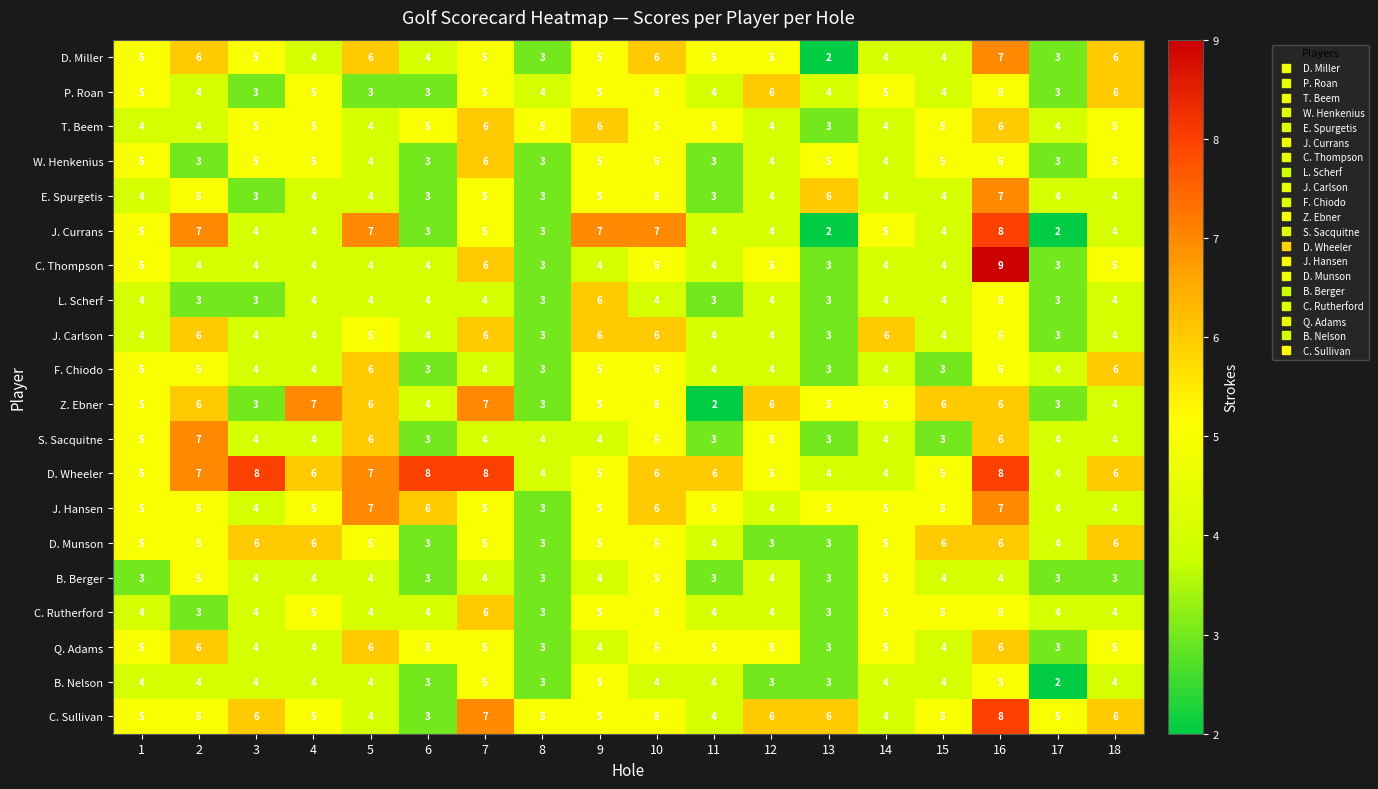

At which category does the chart reach its peak across all series?

16